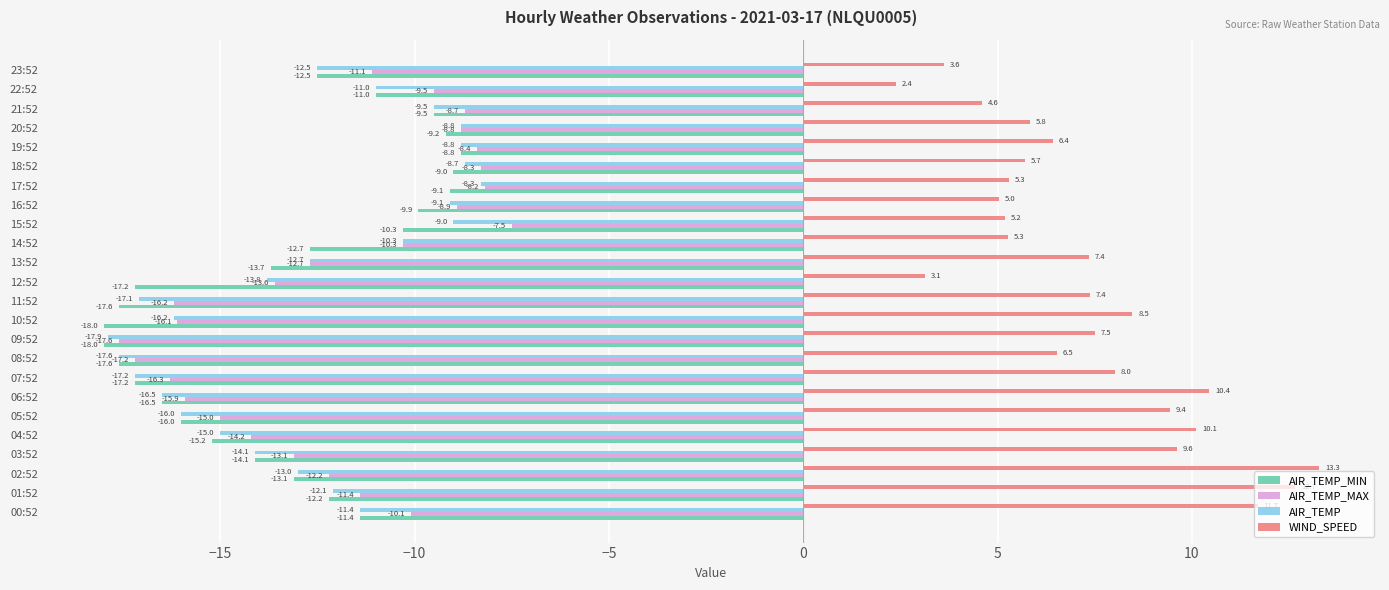

Which series has the largest range (max minus min)?

WIND_SPEED